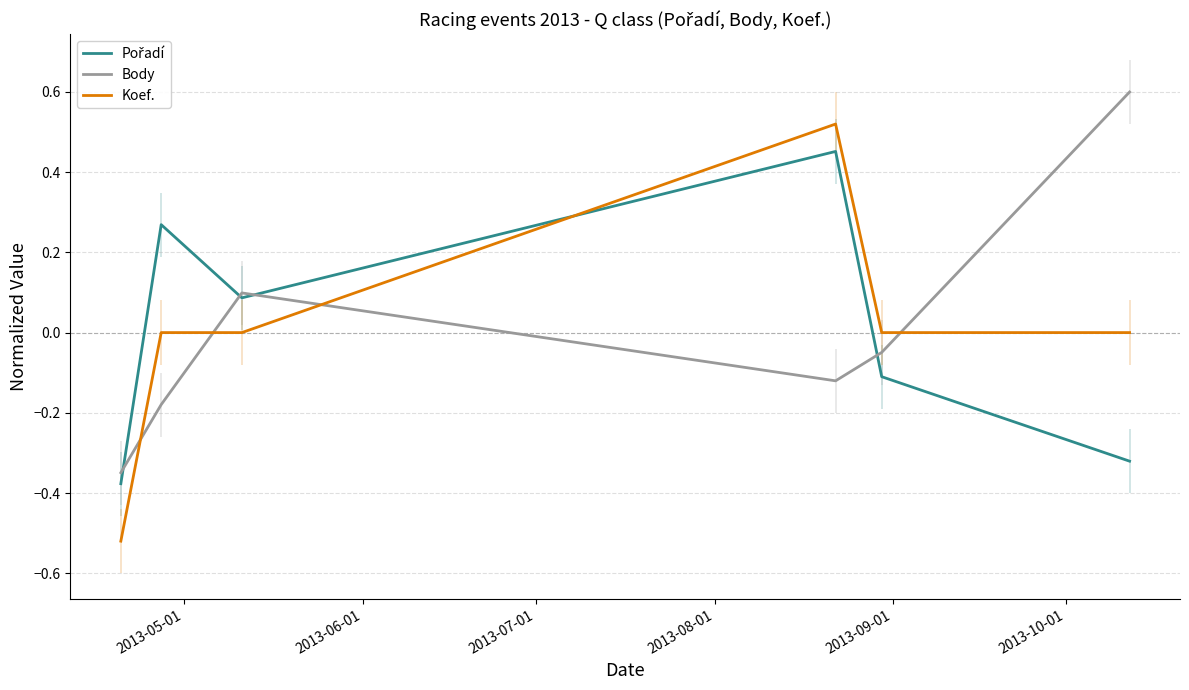

How many times do Koef. and Body cross each other?

4